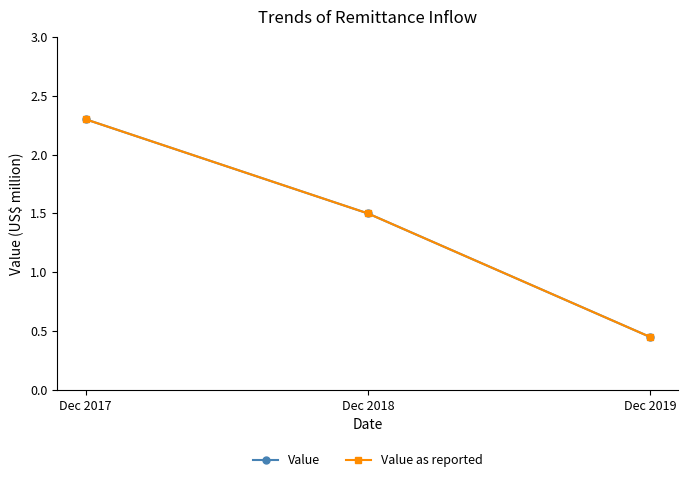

Which category has the lowest value in the Value as reported series?

Dec 2019